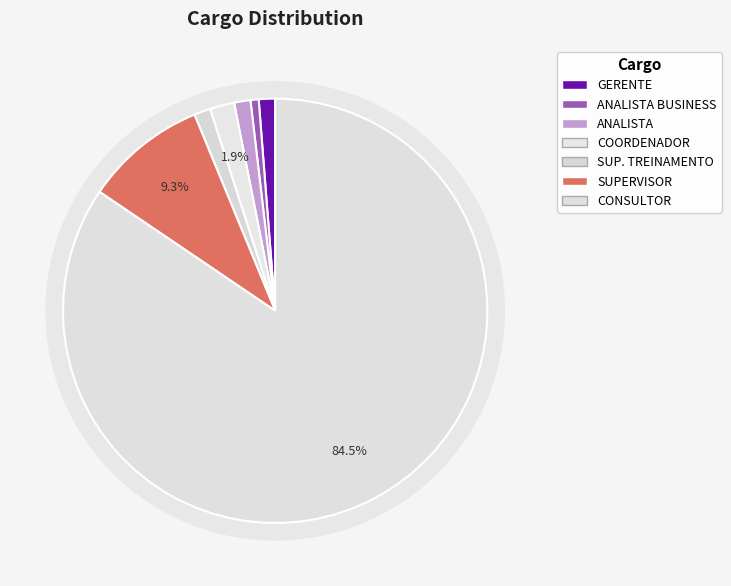

True or false: ANALISTA BUSINESS accounts for 1% of the total.

True